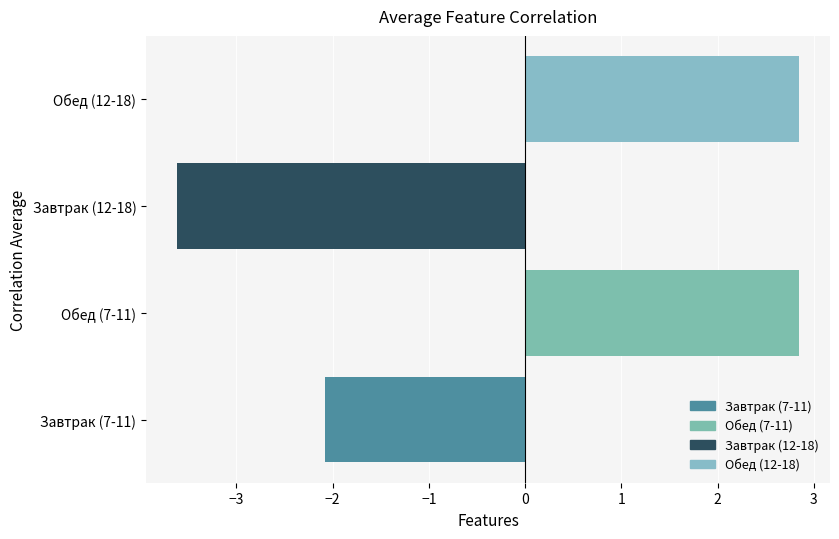

Reading bottom to top, extract all data points from this chart.

-2.1	2.8	-3.6	2.8